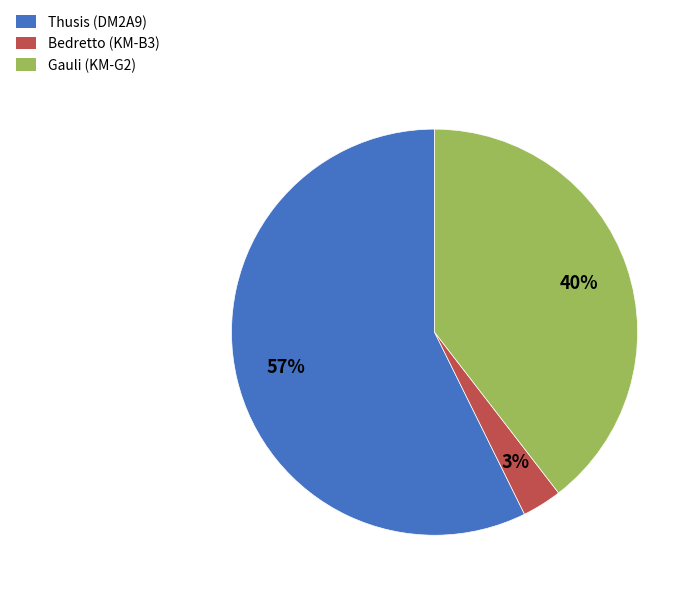

To the nearest percent, what is the difference between the largest and smallest slice percentages?

54%